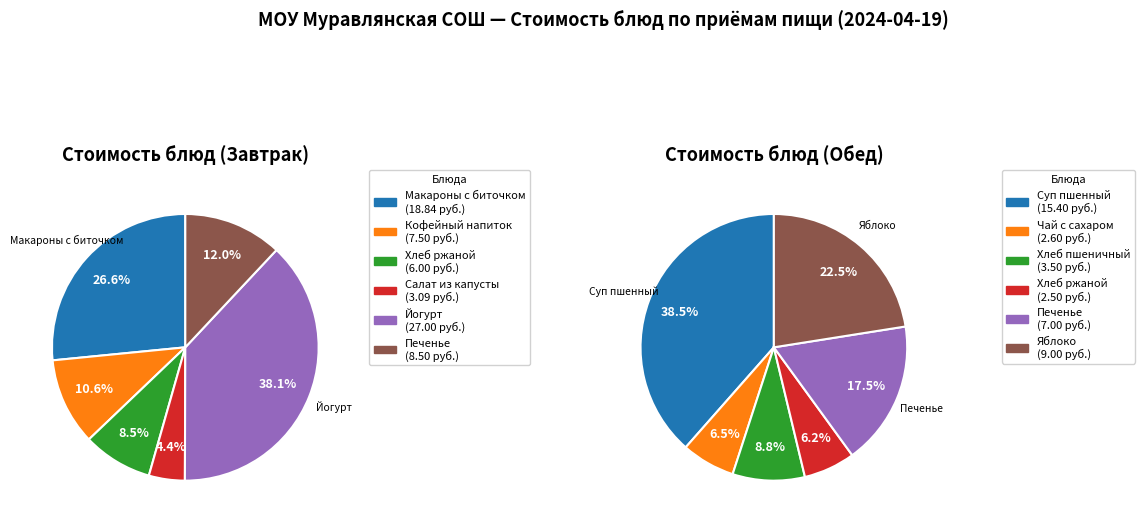

What is the smallest slice in the pie chart?

3